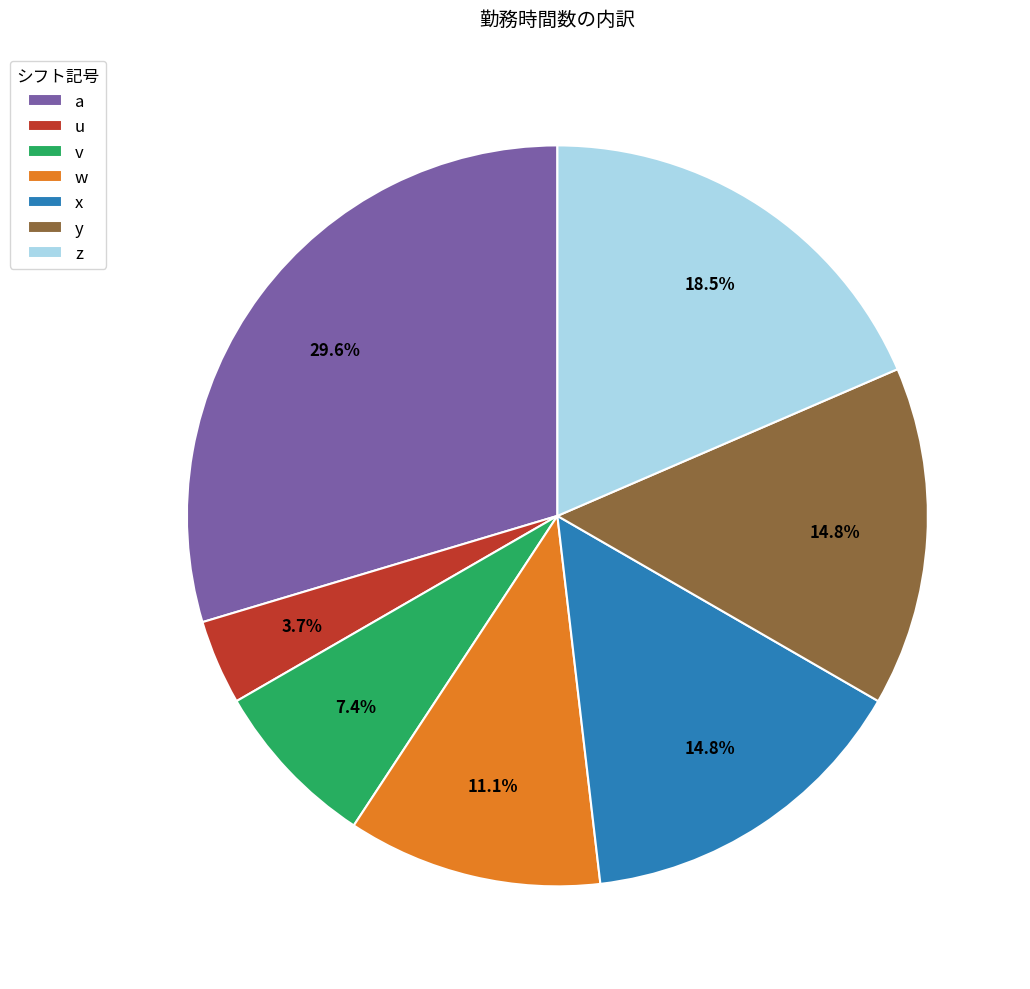

Approximately how many times larger is the value at a compared to y?

2.0